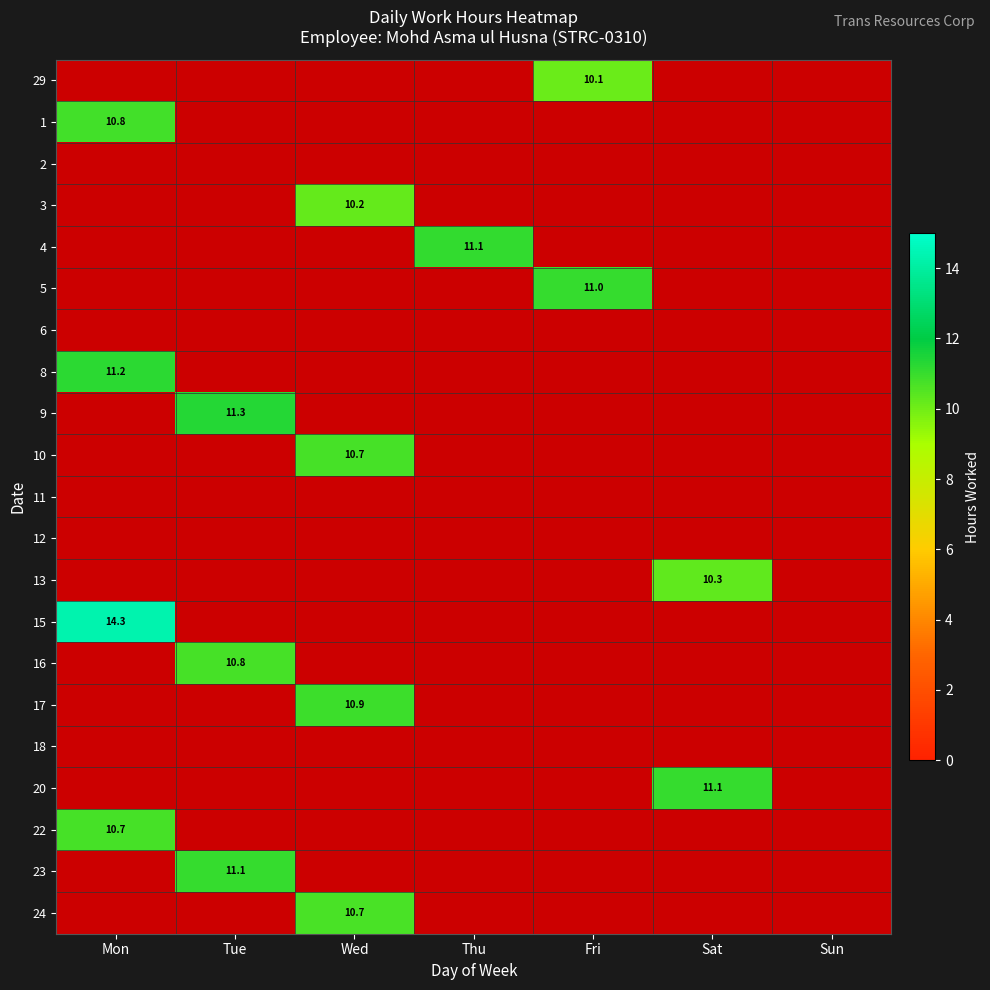

At which category does the chart reach its peak across all series?

Mon